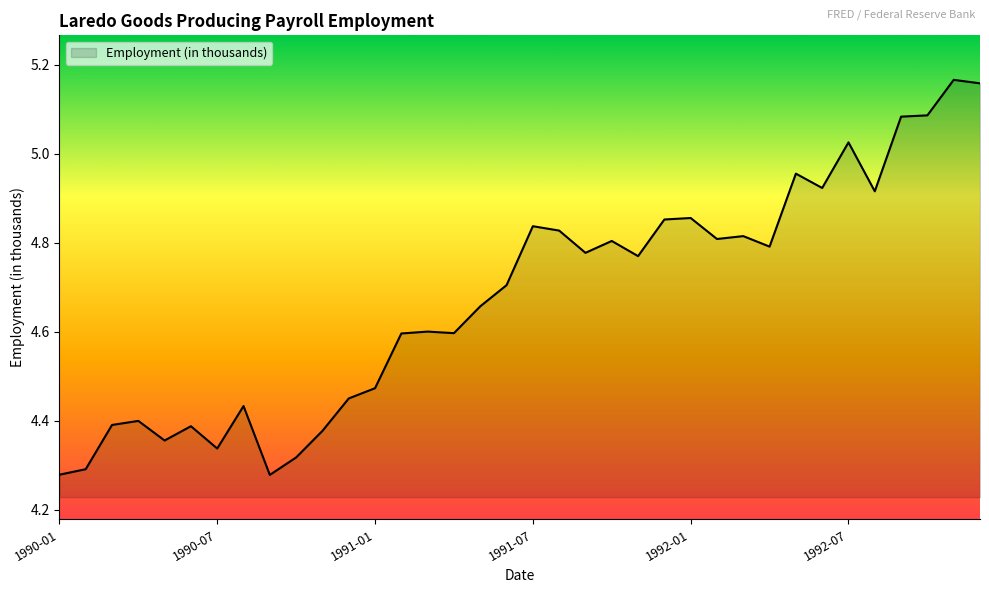

What is the difference between the maximum and minimum values?

0.9